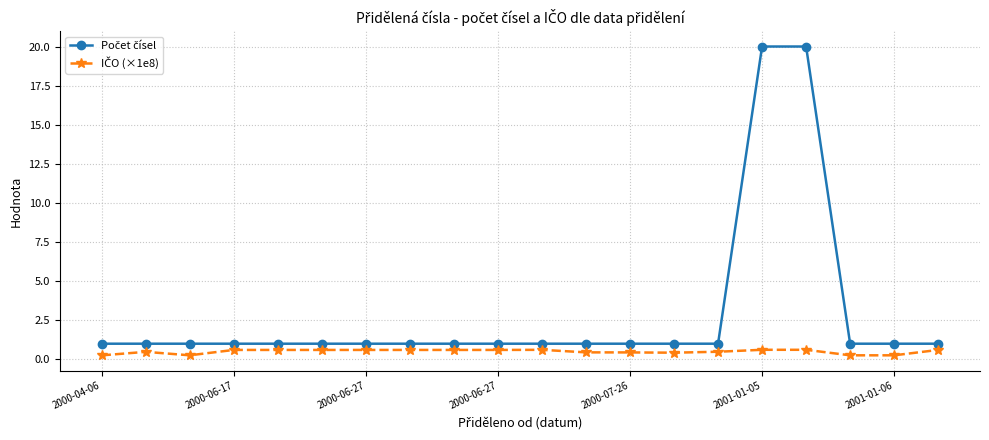

What is the maximum value shown in the chart?

20.0